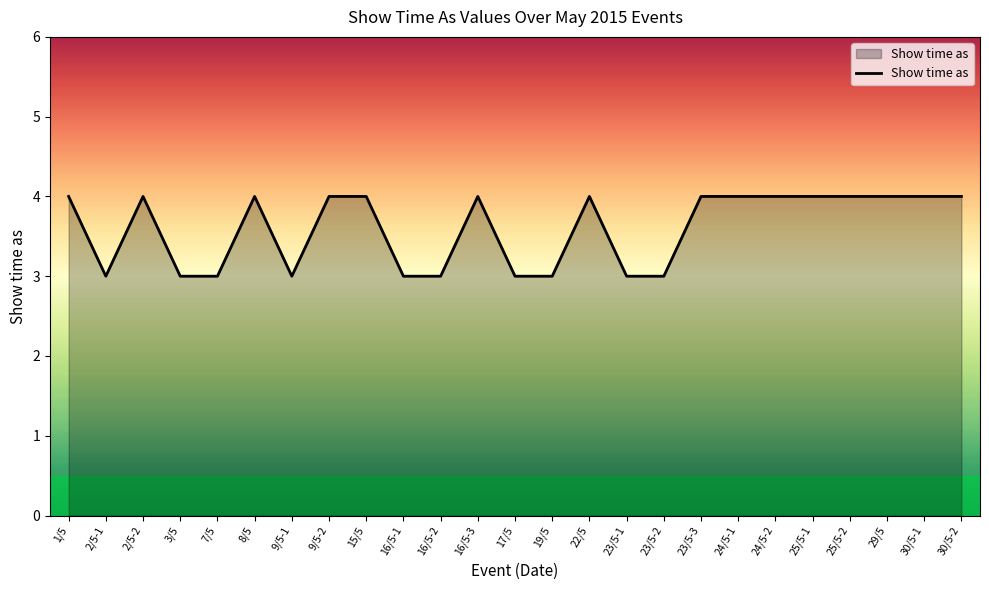

Is it true that the value at 30/5-2 is 6?

False